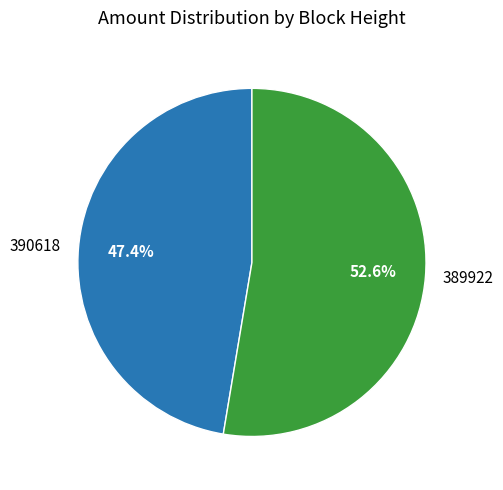

What is the total percentage of 390618 and 389922?

100.0%